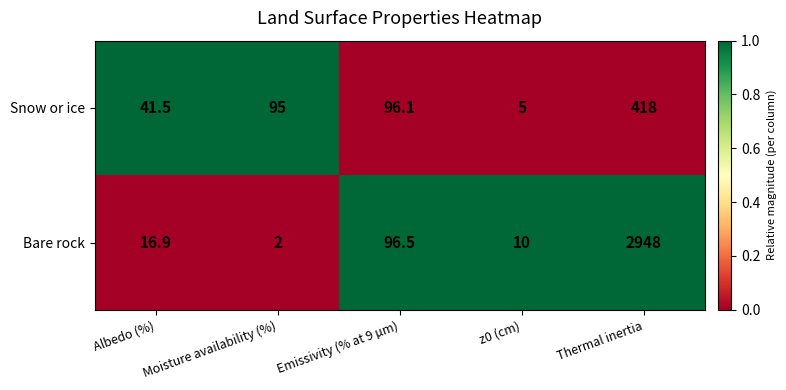

Where does the Bare rock series first go above 16?

Albedo (%)